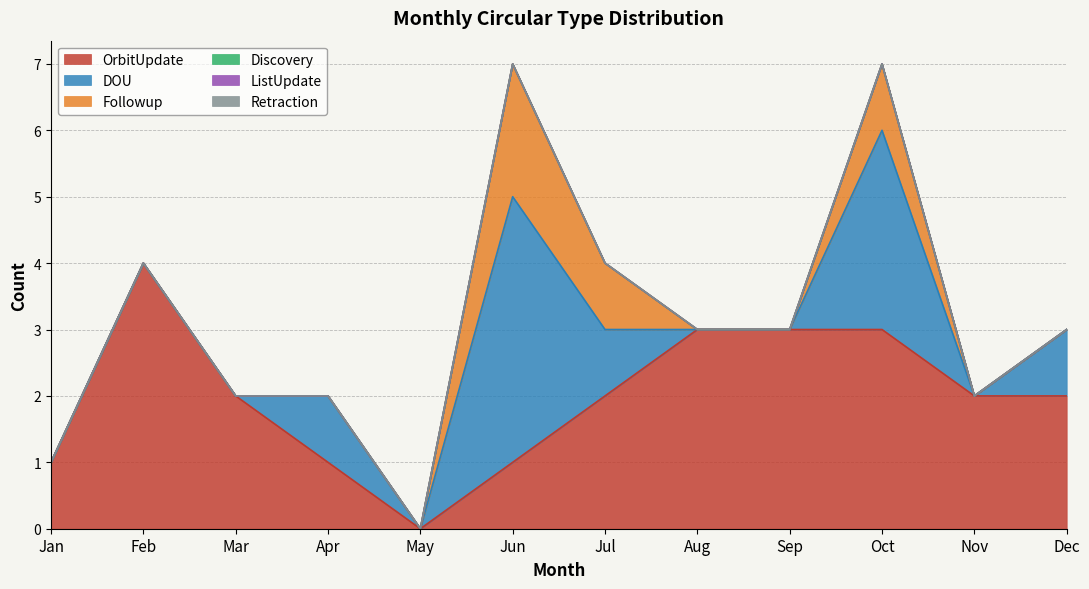

The value of DOU at Jan is 0. True or false?

True